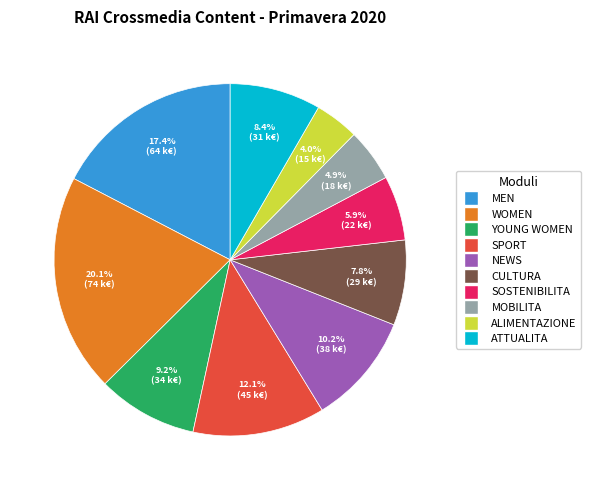

Is there a majority slice in this chart?

No